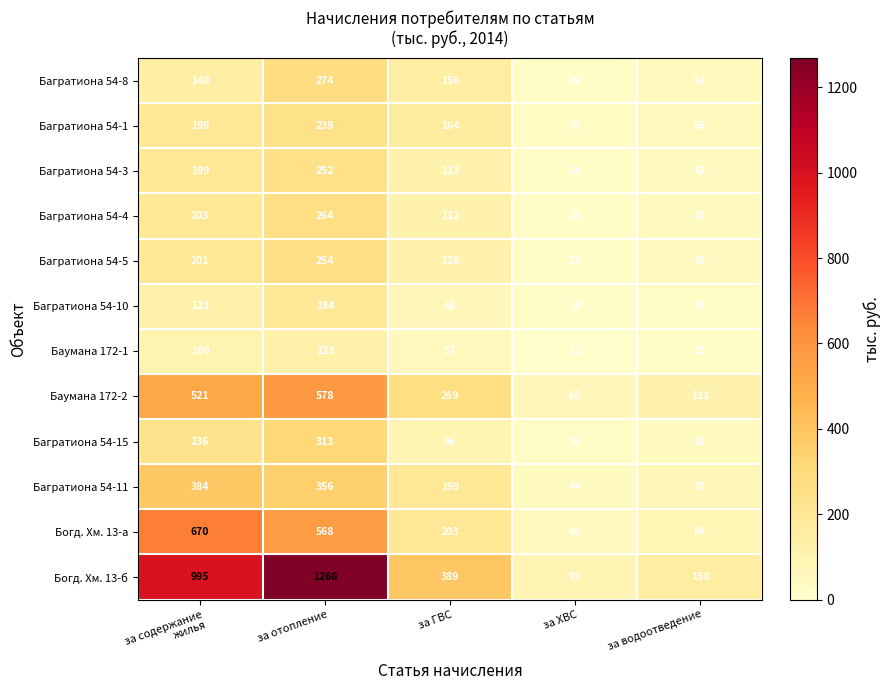

How many categories are shown in the chart?

5